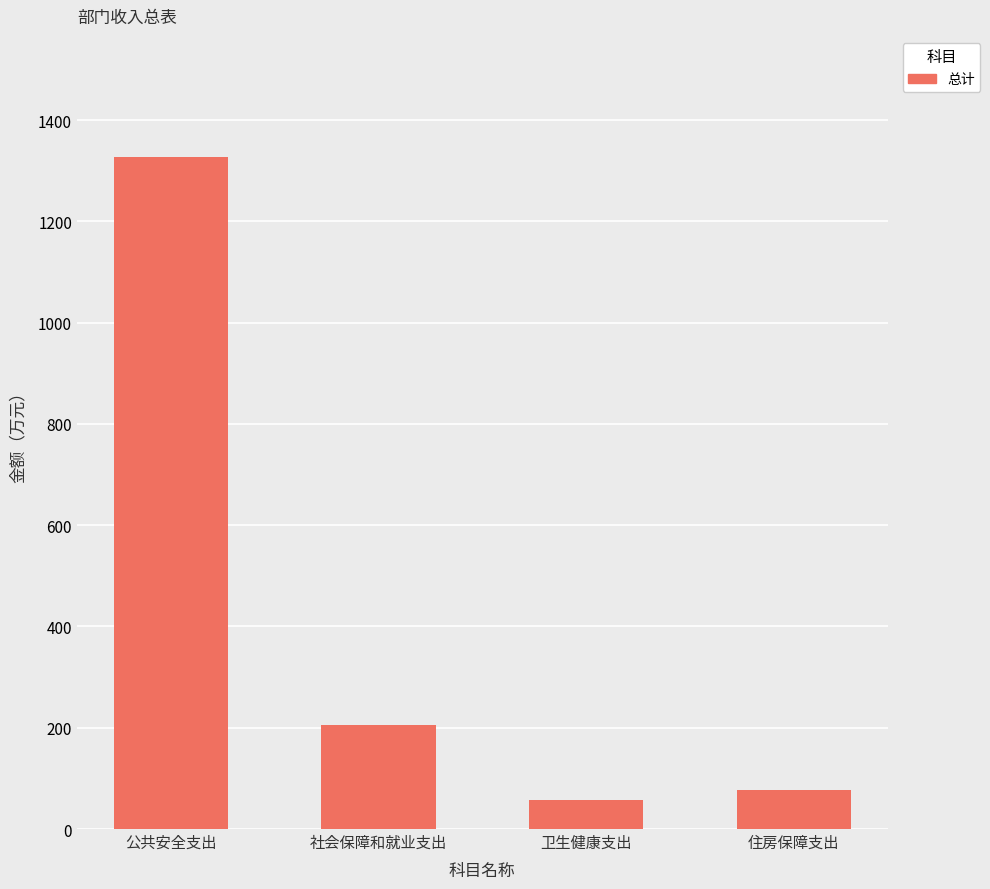

What is the value of the 2nd bar from the left?

206.1